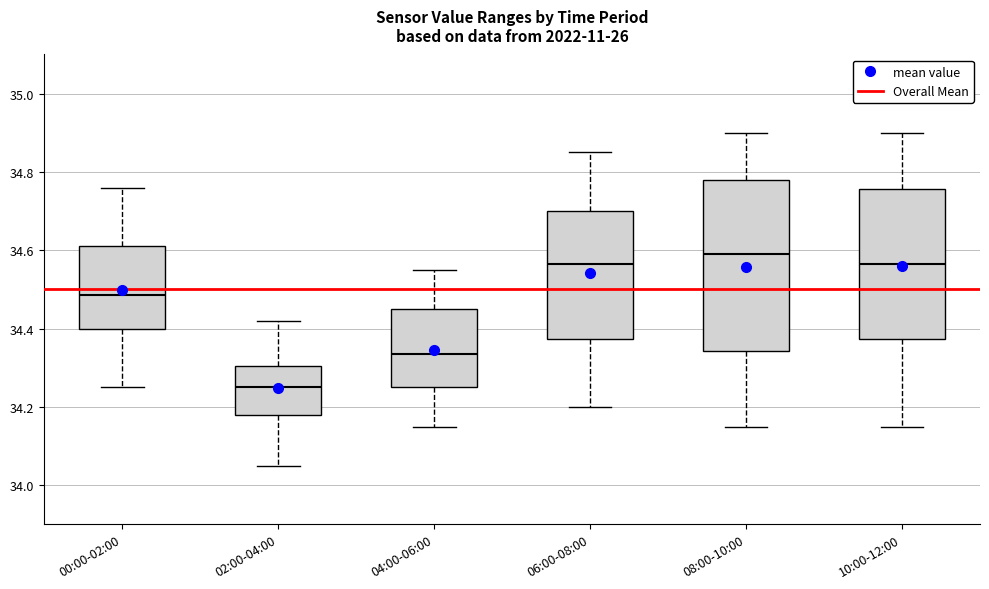

Reading left to right, read every box against the y-axis: the position of its median line, the range the box covers, and the ends of its whiskers. The values are not printed on the chart, so give them approximately, as read against the axis.

00:00-02:00: median 34.48, box 34.40 to 34.62, whiskers 34.26 to 34.76
02:00-04:00: median 34.26, box 34.18 to 34.30, whiskers 34.06 to 34.42
04:00-06:00: median 34.34, box 34.26 to 34.46, whiskers 34.16 to 34.56
06:00-08:00: median 34.56, box 34.38 to 34.70, whiskers 34.20 to 34.86
08:00-10:00: median 34.60, box 34.34 to 34.78, whiskers 34.16 to 34.90
10:00-12:00: median 34.56, box 34.38 to 34.76, whiskers 34.16 to 34.90